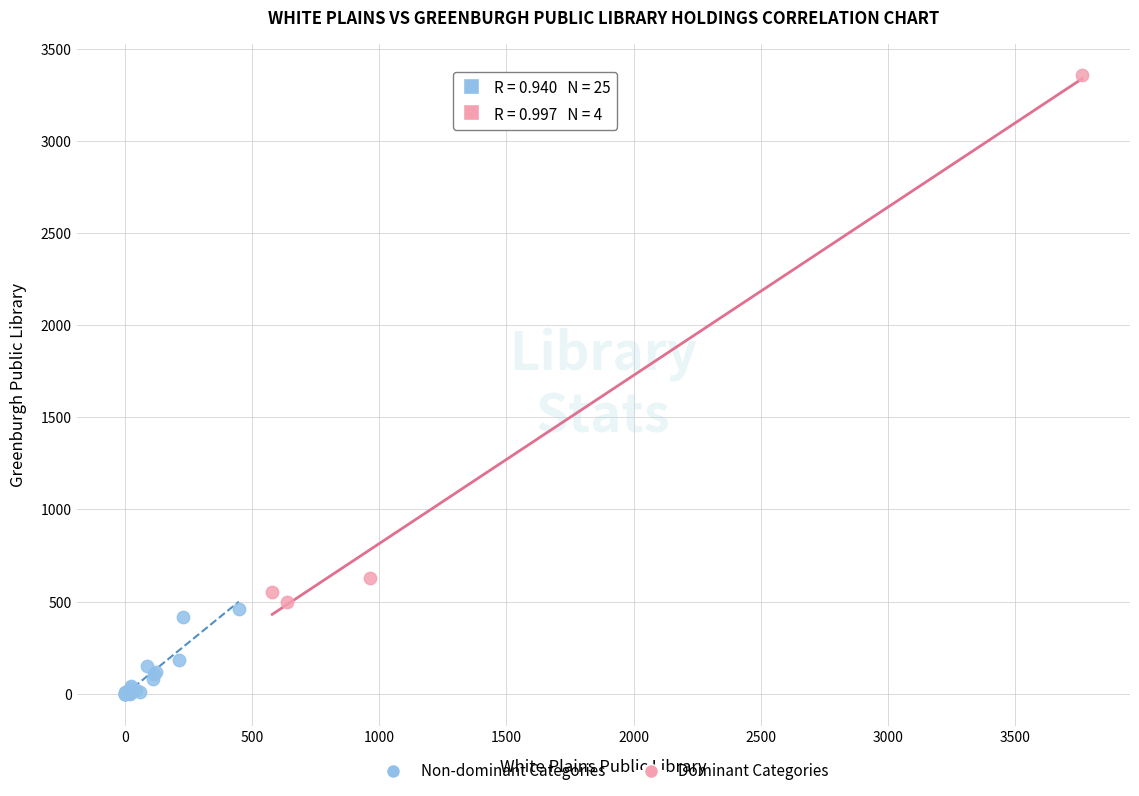

Which series has the widest spread of Y values?

Dominant Categories